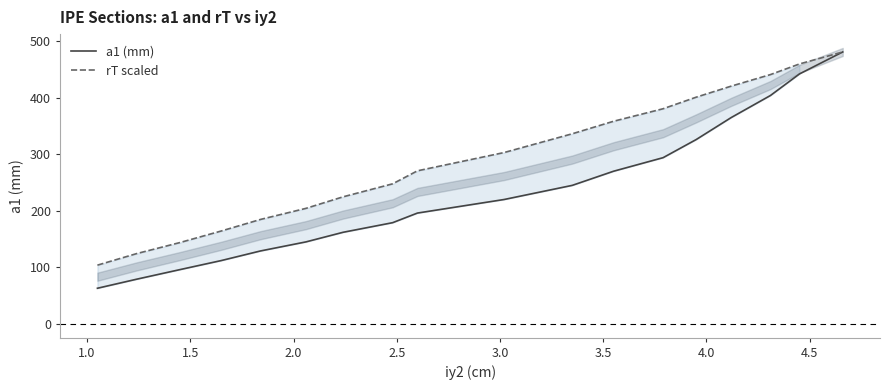

What is the minimum value for a1 (mm)?

63.0